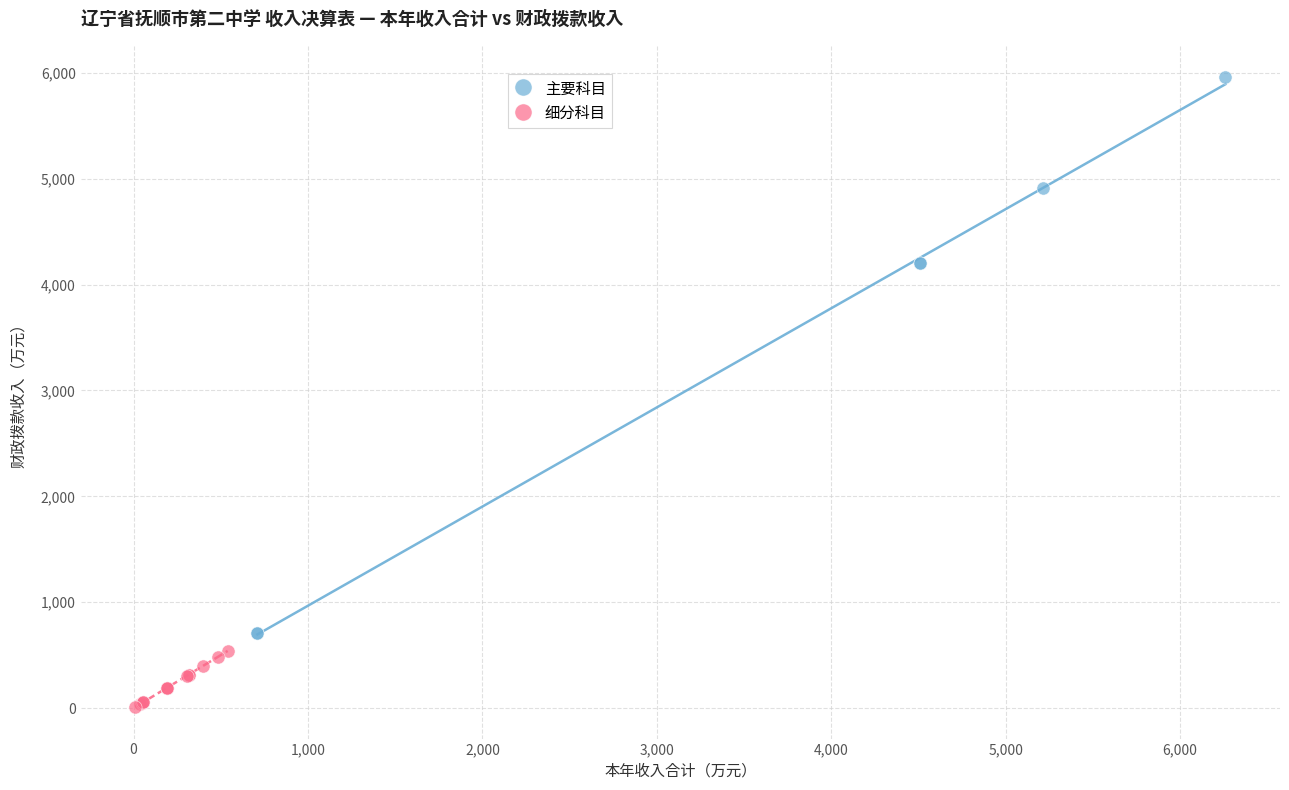

Which series reaches the minimum Y coordinate?

细分科目